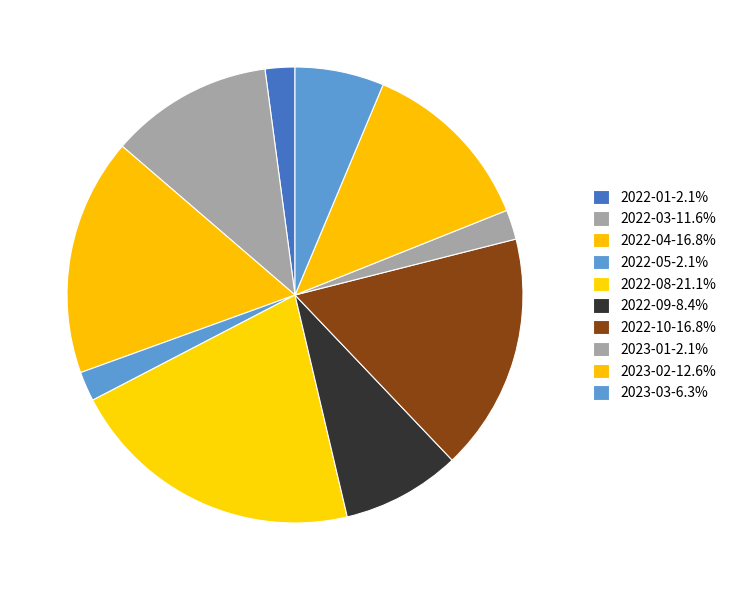

How many segments does this pie chart have?

10